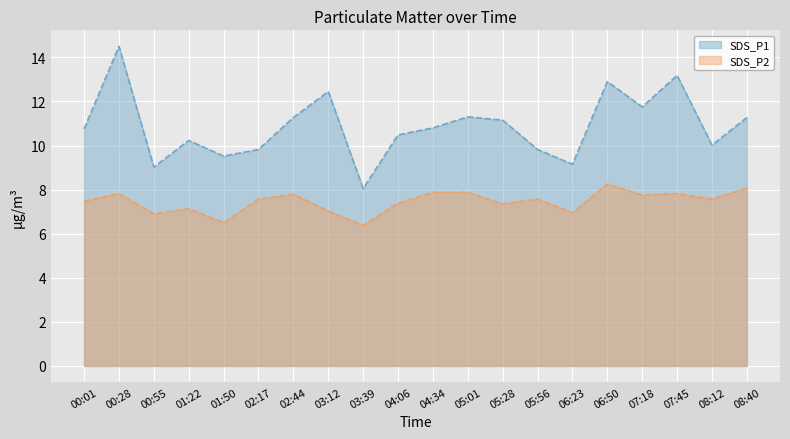

At which category is the sum across all series the highest?

00:28